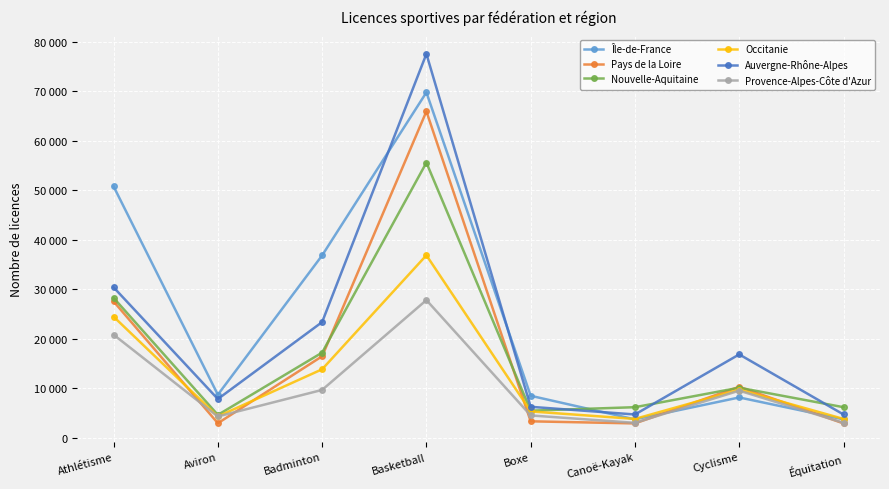

Where do Pays de la Loire and Occitanie first cross each other?

Athlétisme and Aviron